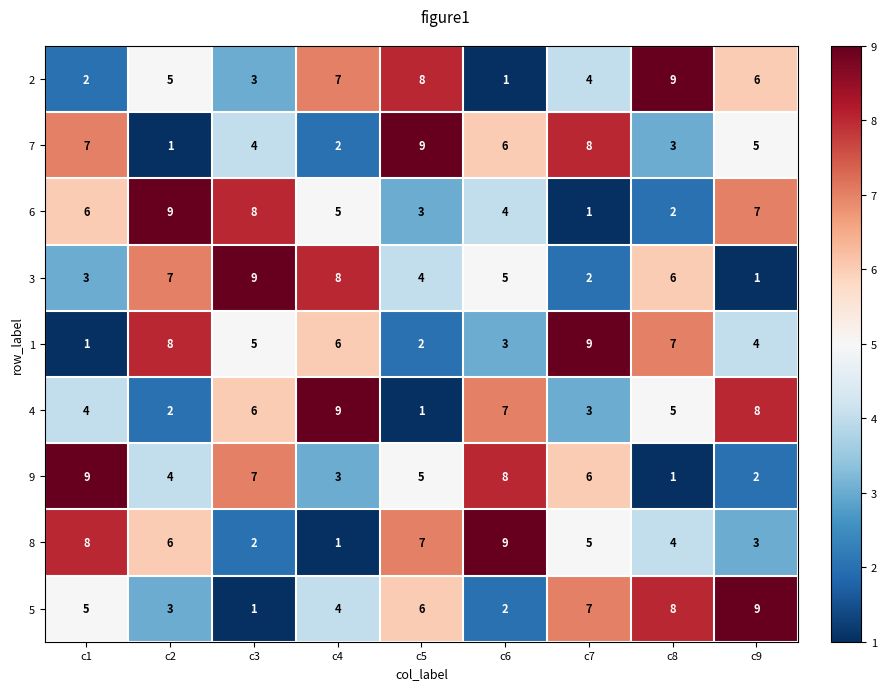

At how many categories does at least one series exceed 8?

9